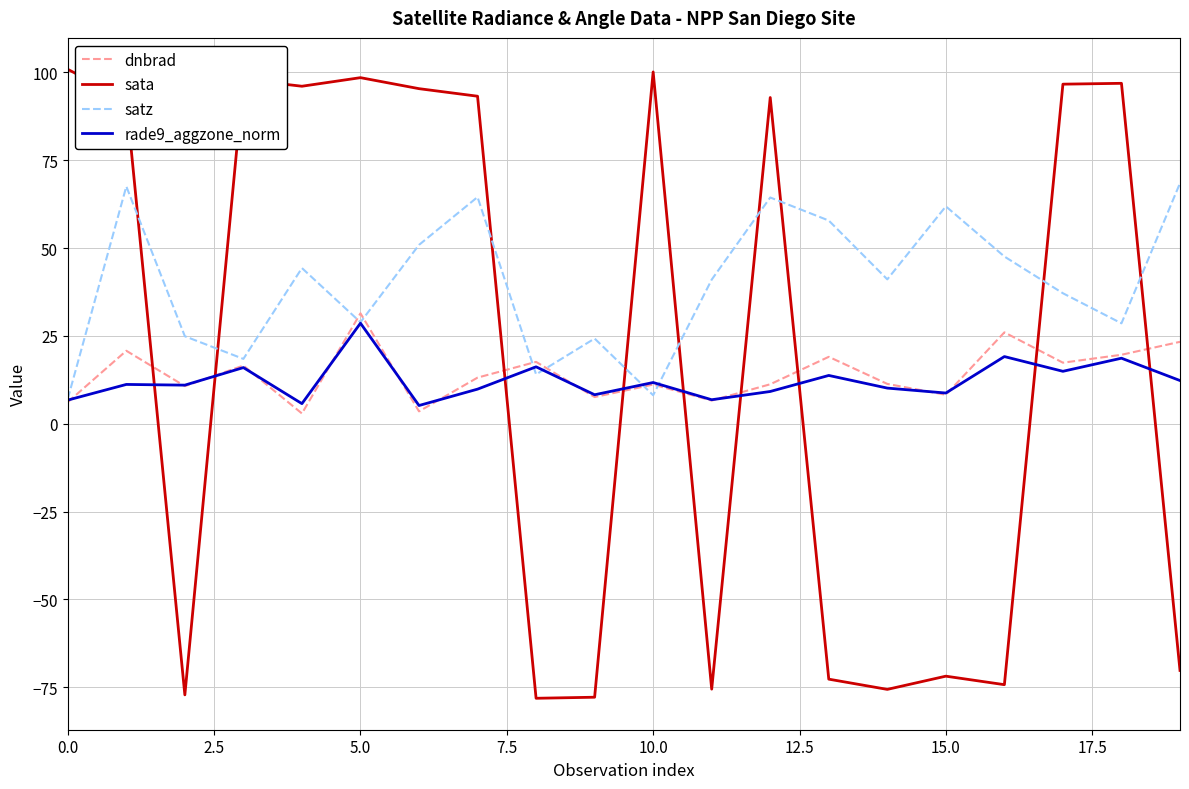

Which series has the largest total across all categories?

satz